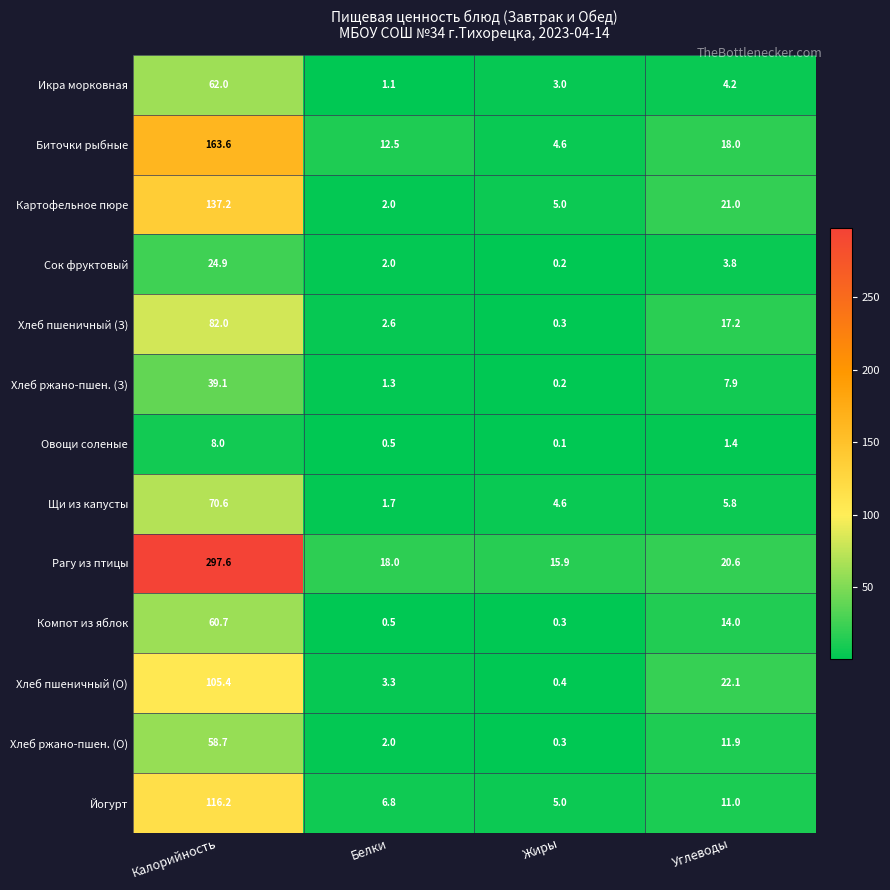

Which category has the highest value in the Сок фруктовый series?

Калорийность